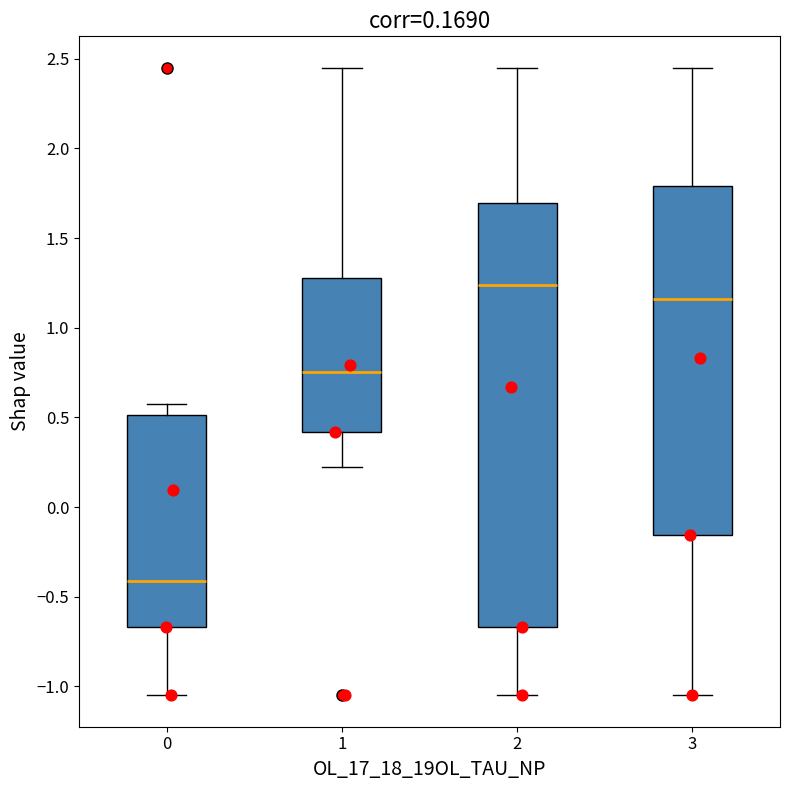

Which box is the tallest, from its lower edge to its upper edge?

2